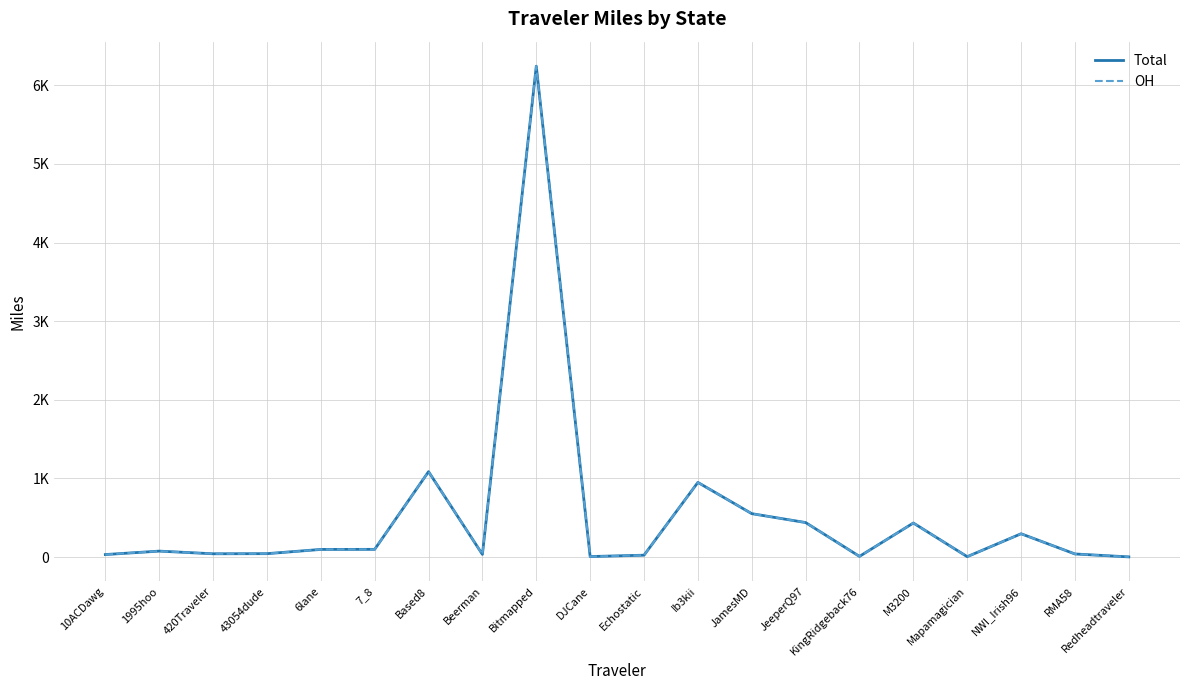

True or false: Total has a value of 6.6 at DJCane.

True